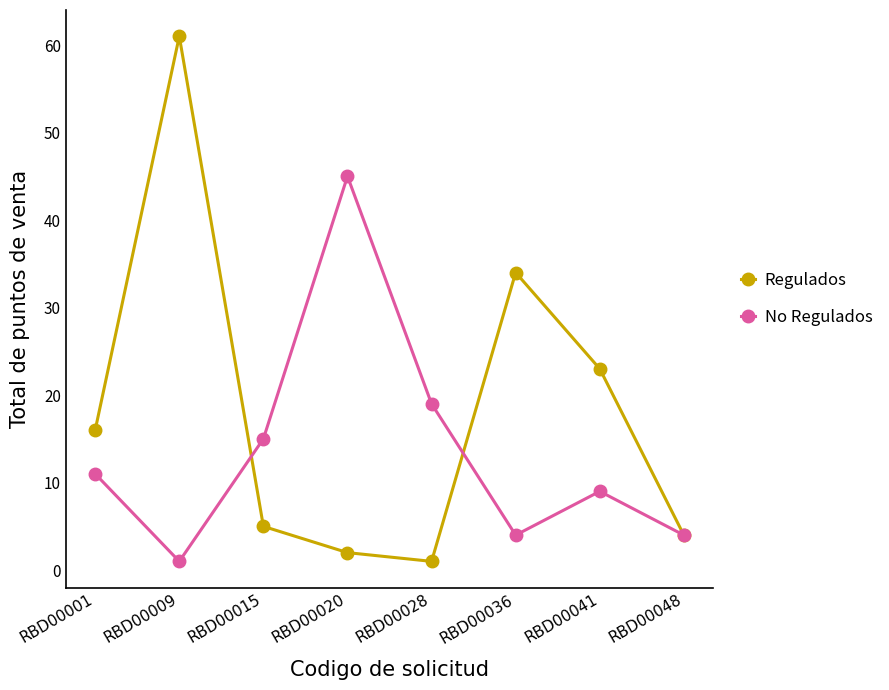

The value of No Regulados at RBD00048 is 4. True or false?

True